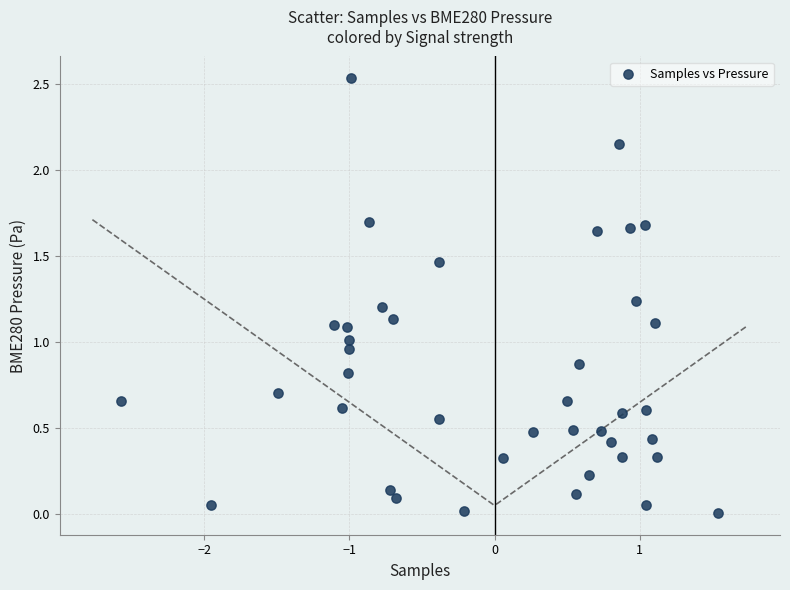

What is the range of X values (max minus min)?

4.1